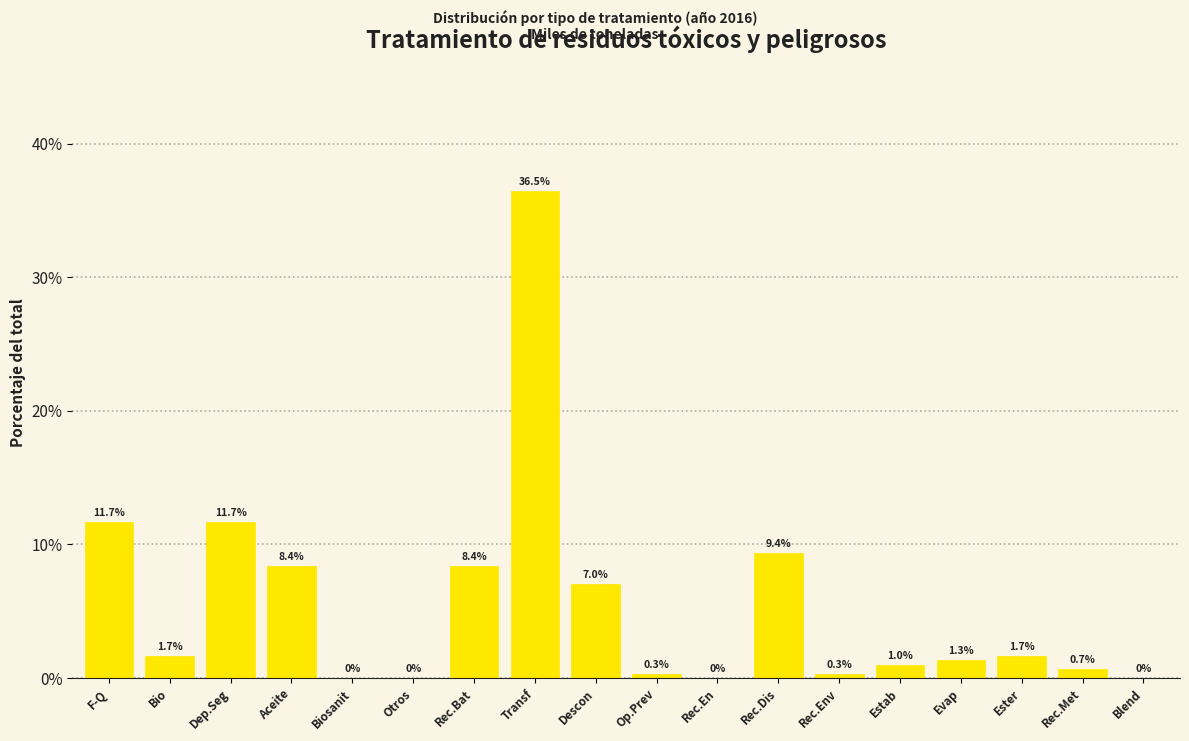

Reading left to right, transcribe all the data shown in this chart.

F-Q=11.7	Bio=1.7	Dep.Seg=11.7	Aceite=8.4	Biosanit=0.0	Otros=0.0	Rec.Bat=8.4	Transf=36.5	Descon=7.0	Op.Prev=0.3	Rec.En=0.0	Rec.Dis=9.4	Rec.Env=0.3	Estab=1.0	Evap=1.3	Ester=1.7	Rec.Met=0.7	Blend=0.0